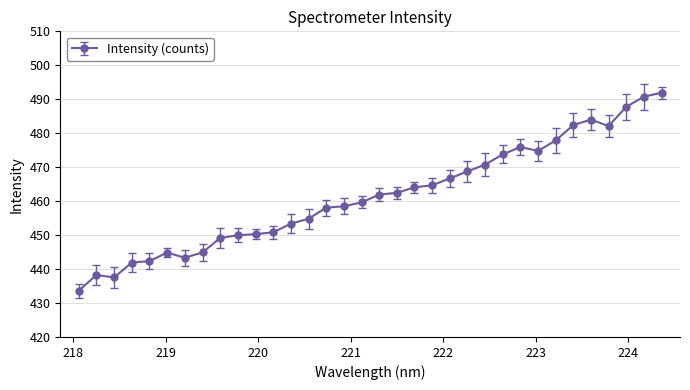

What is the value of the 18th point from the left?

461.9